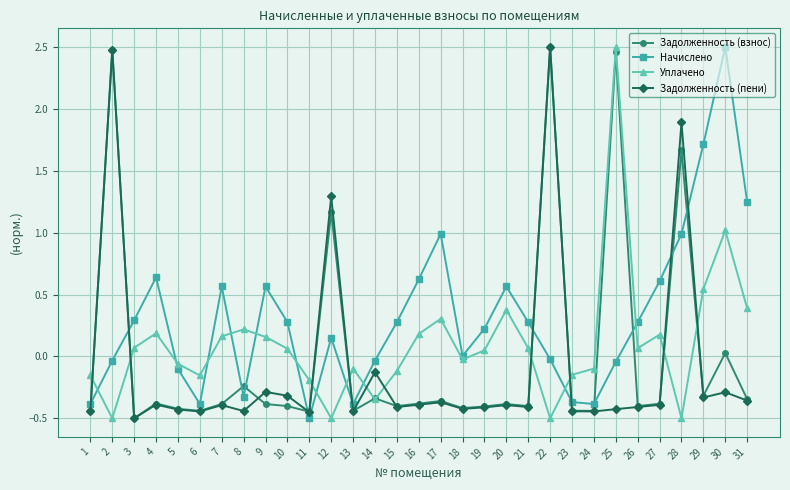

Is the value of Начислено at 13 greater than the value of Уплачено at 24?

No